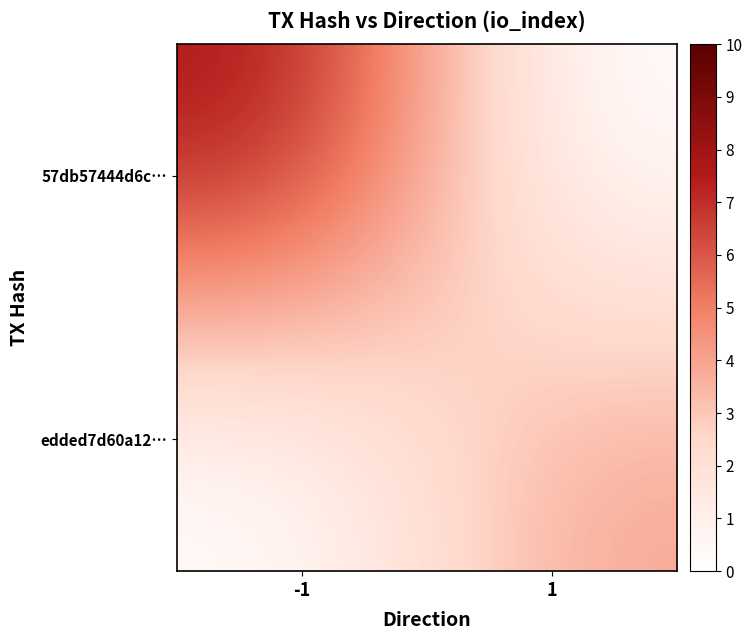

What is the spread (max minus min) of values at 1?

4